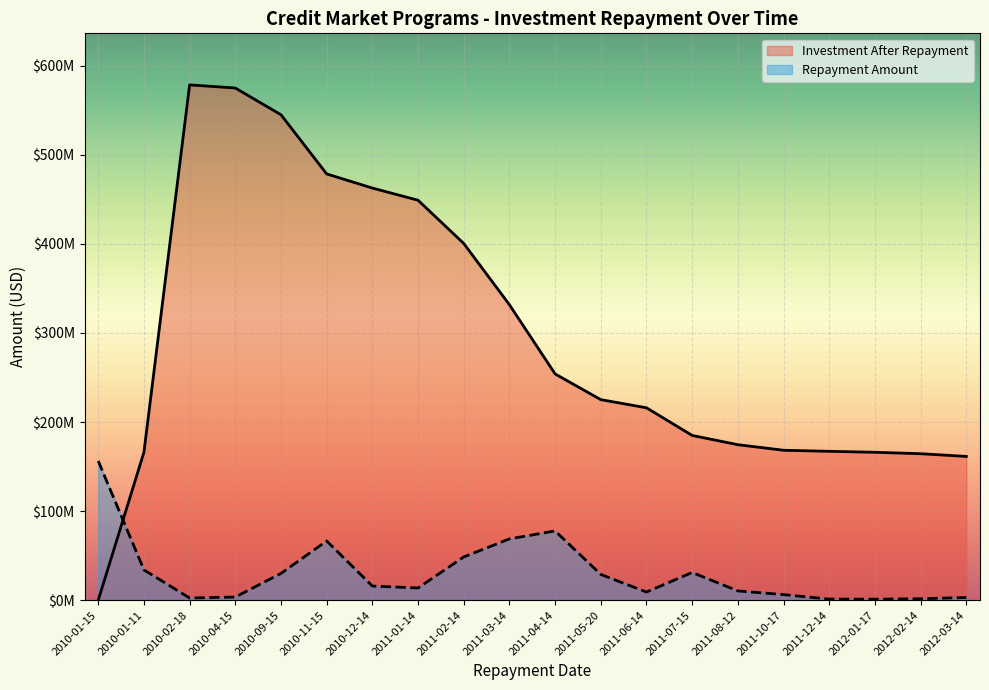

What is the sum of the Investment After Repayment values at 2011-01-14 and 2011-04-14?

702976402.9